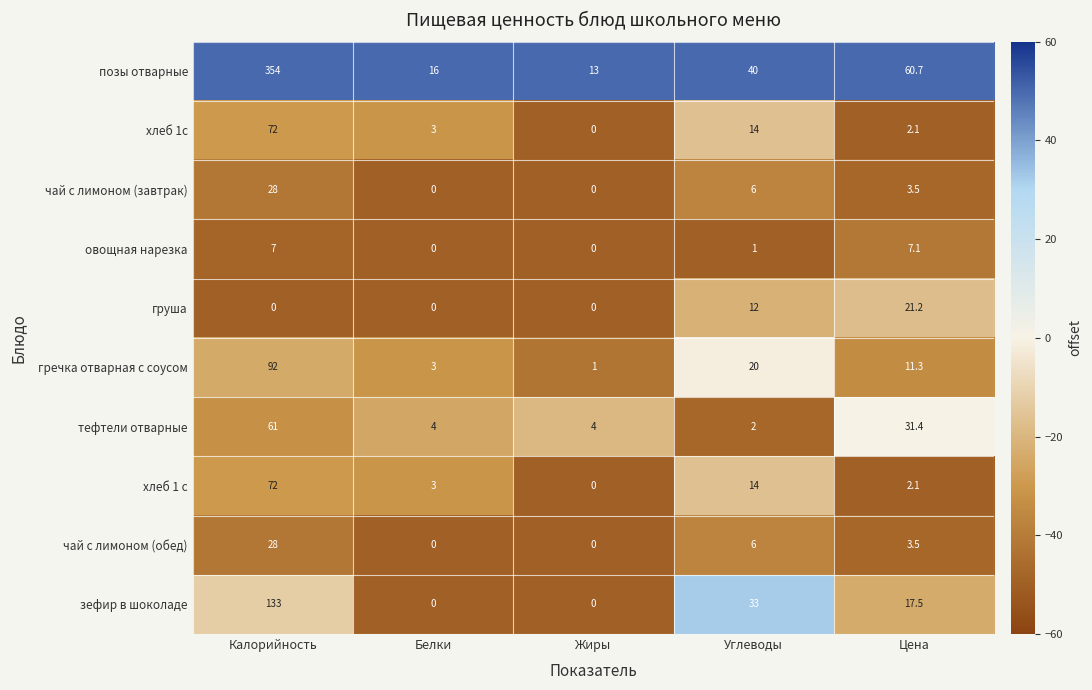

Is it true that овощная нарезка equals -2.7 at Белки?

False